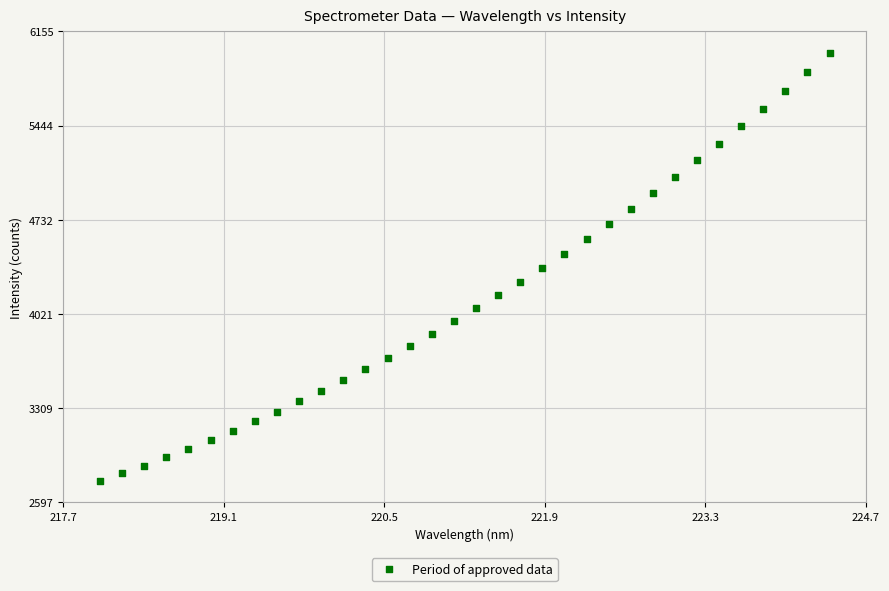

What is the range of X values (max minus min)?

6.3